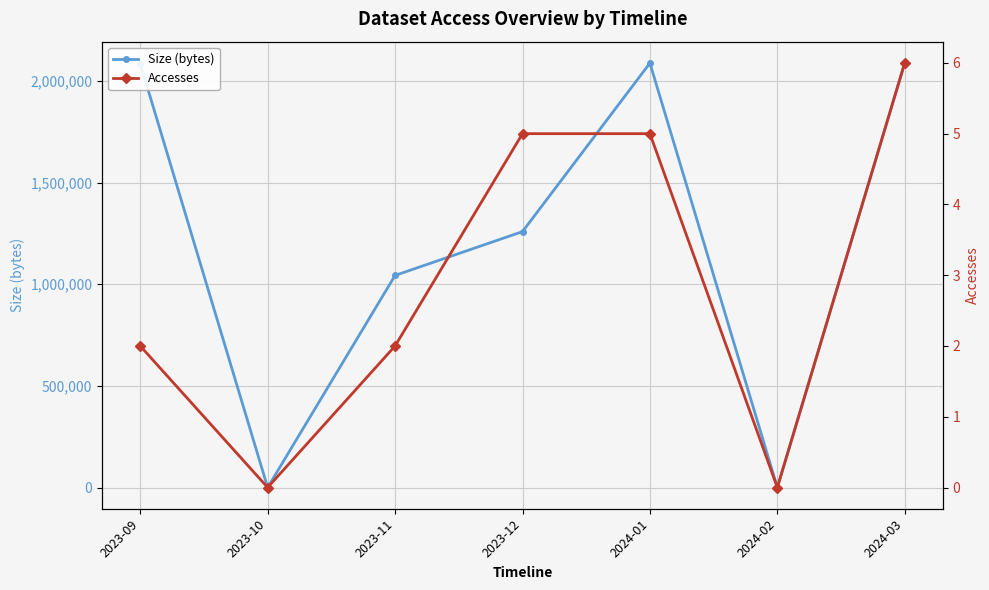

How many positive values does the Size (bytes) series have?

5